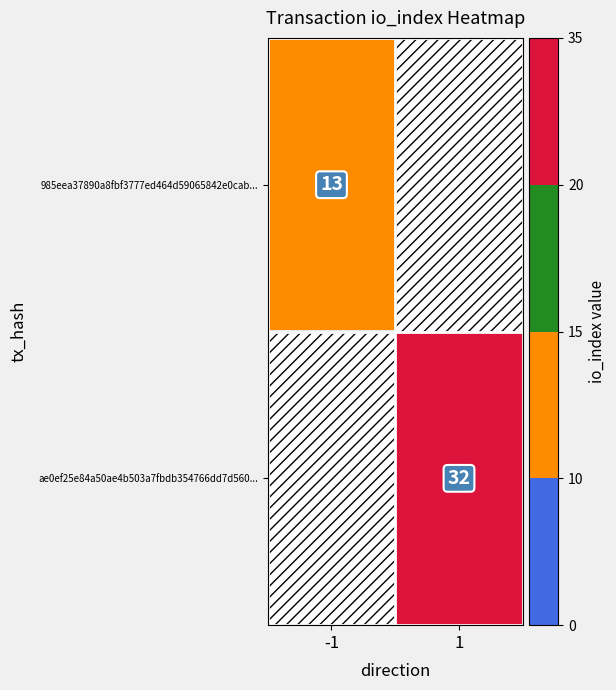

Is it true that ae0ef25e84a50ae4b503a7fbdb354766dd7d560... equals 18 at 1?

False